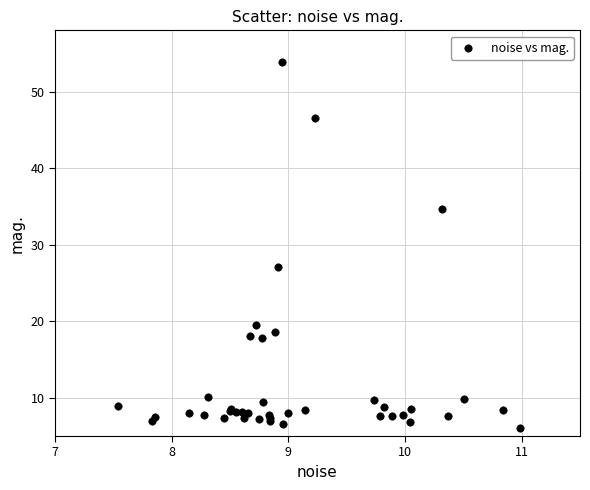

What Y value in the scatter plot is closest to 29?

27.1